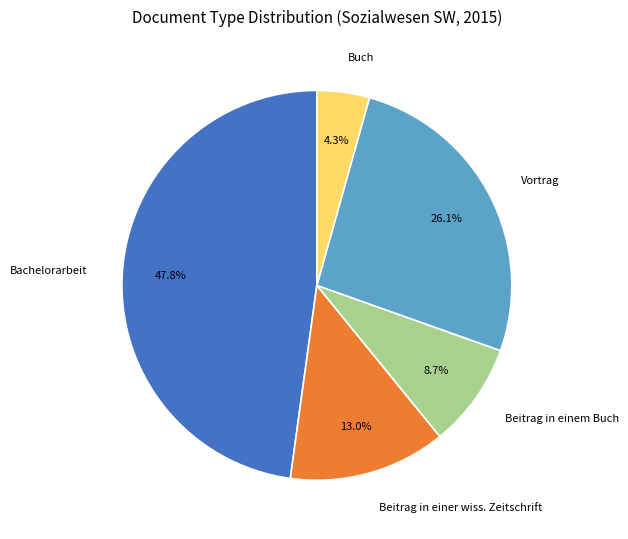

Approximately how many times larger is the value at Beitrag in einer wiss. Zeitschrift compared to Bachelorarbeit?

0.3